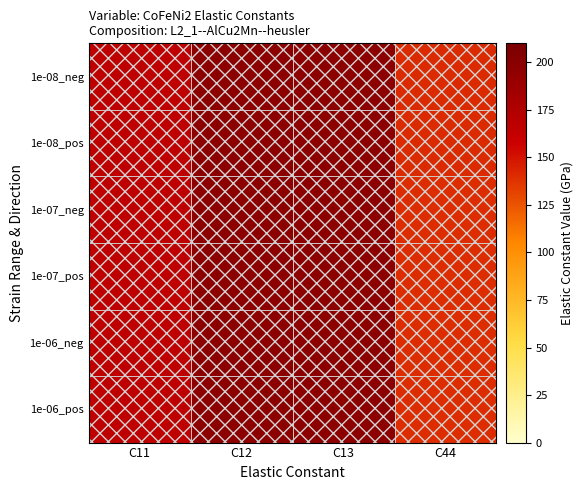

At how many categories does at least one series exceed 148?

3